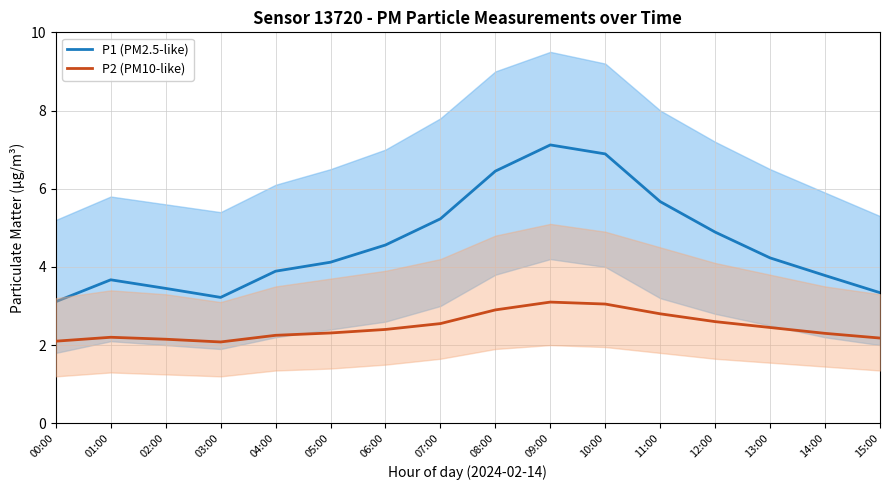

What is the approximate value of P1 (PM2.5-like) at 15:00?

3.3